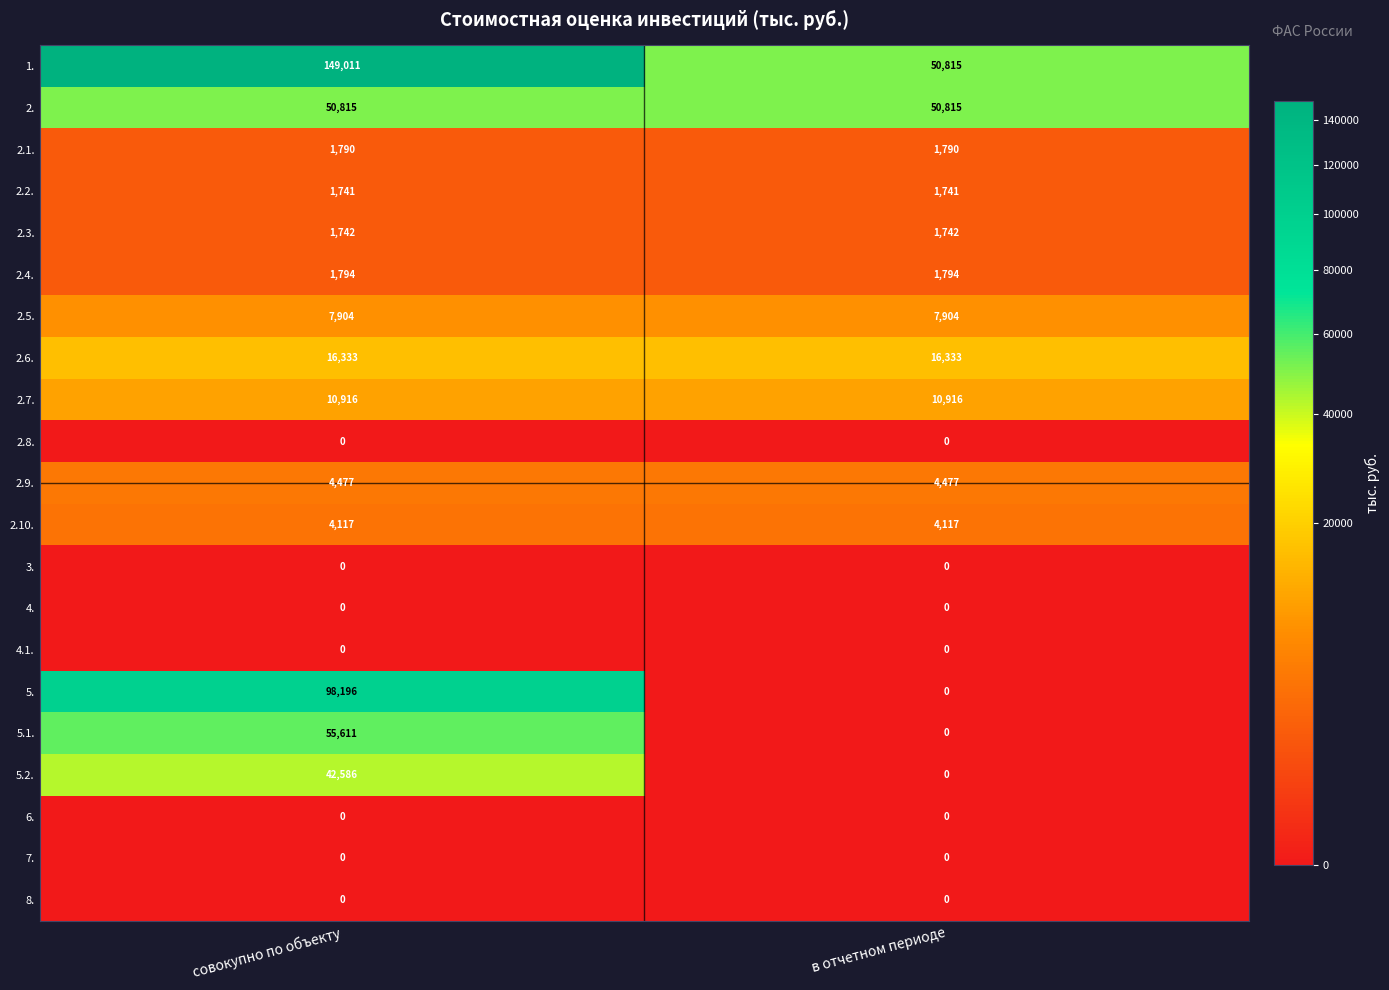

What is the average value of the 5.2. series?

21293